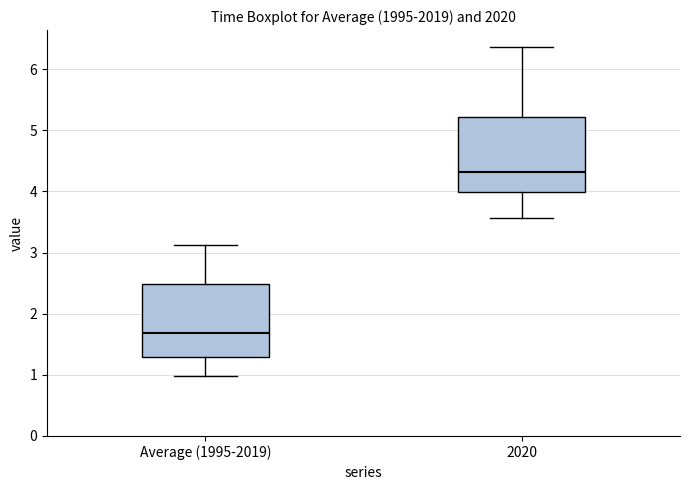

Reading left to right, transcribe this box plot: for each box, give where its median line is, the range the box spans, and where its two whiskers end, as read against the y-axis. The values are not printed on the chart, so give them approximately, as read against the axis.

Average (1995-2019): median 1.7, box 1.3 to 2.5, whiskers 1.0 to 3.1
2020: median 4.3, box 4.0 to 5.2, whiskers 3.6 to 6.4